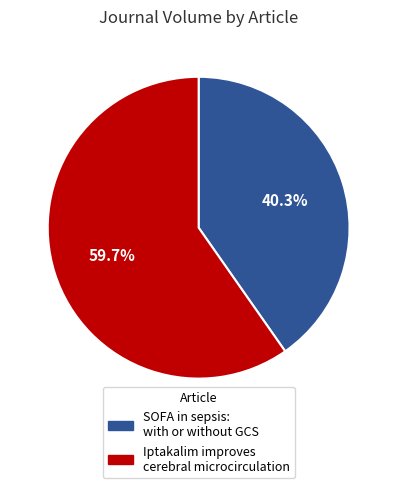

What percentage do SOFA in sepsis: with or without GCS and Iptakalim improves cerebral microcirculation together represent?

100.0%